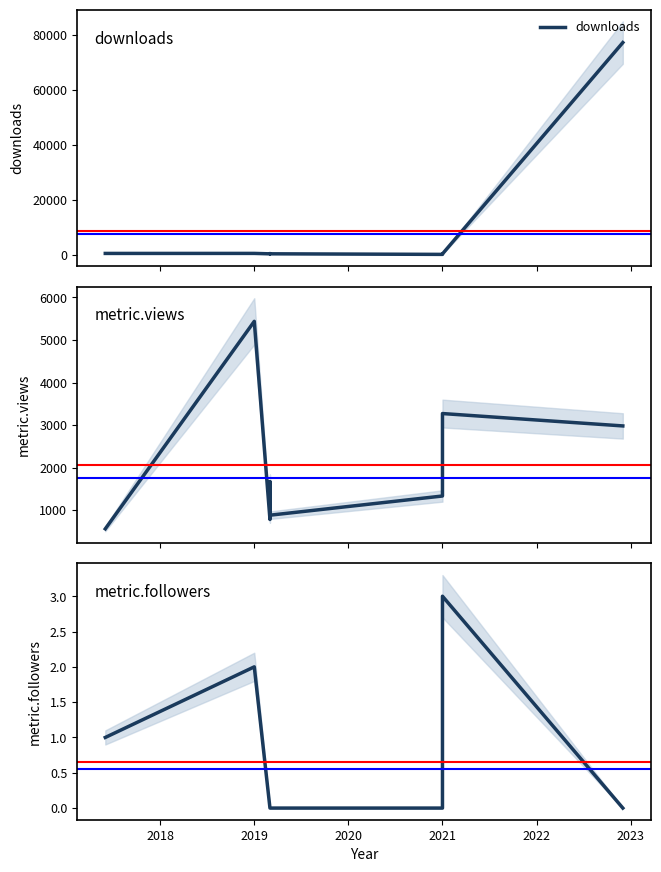

Reading left to right, list all the values displayed in this chart.

downloads: 405	414	256	338	312	341	269	56	232	77262
metric.views: 561	5438	782	1085	1031	1668	882	1333	3271	2980
metric.followers: 1	2	0	0	0	0	0	0	3	0